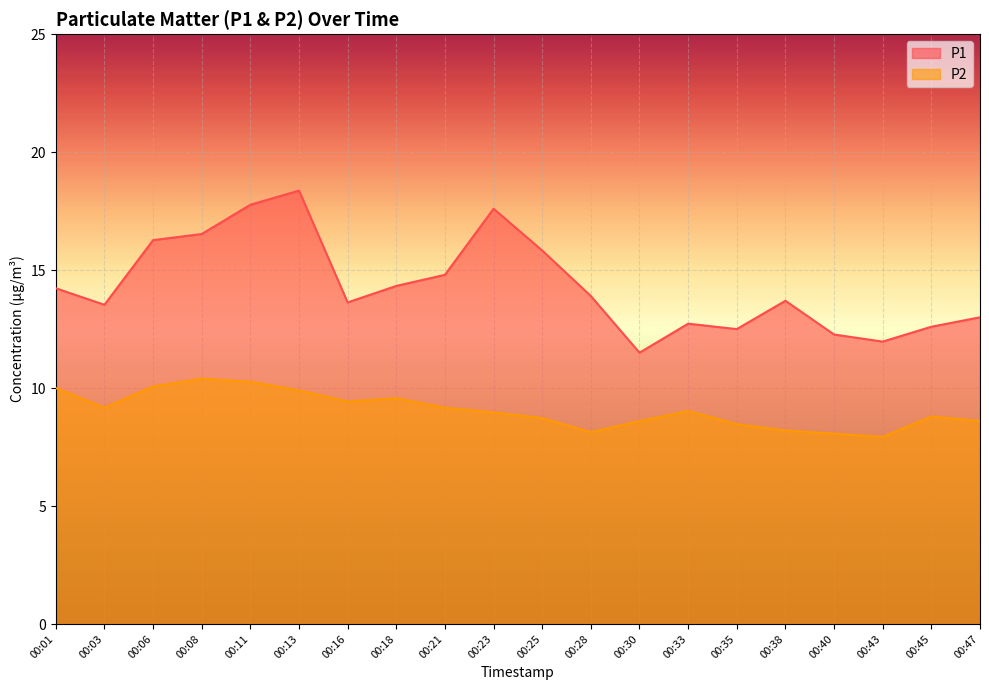

What is the greatest value displayed?

18.4